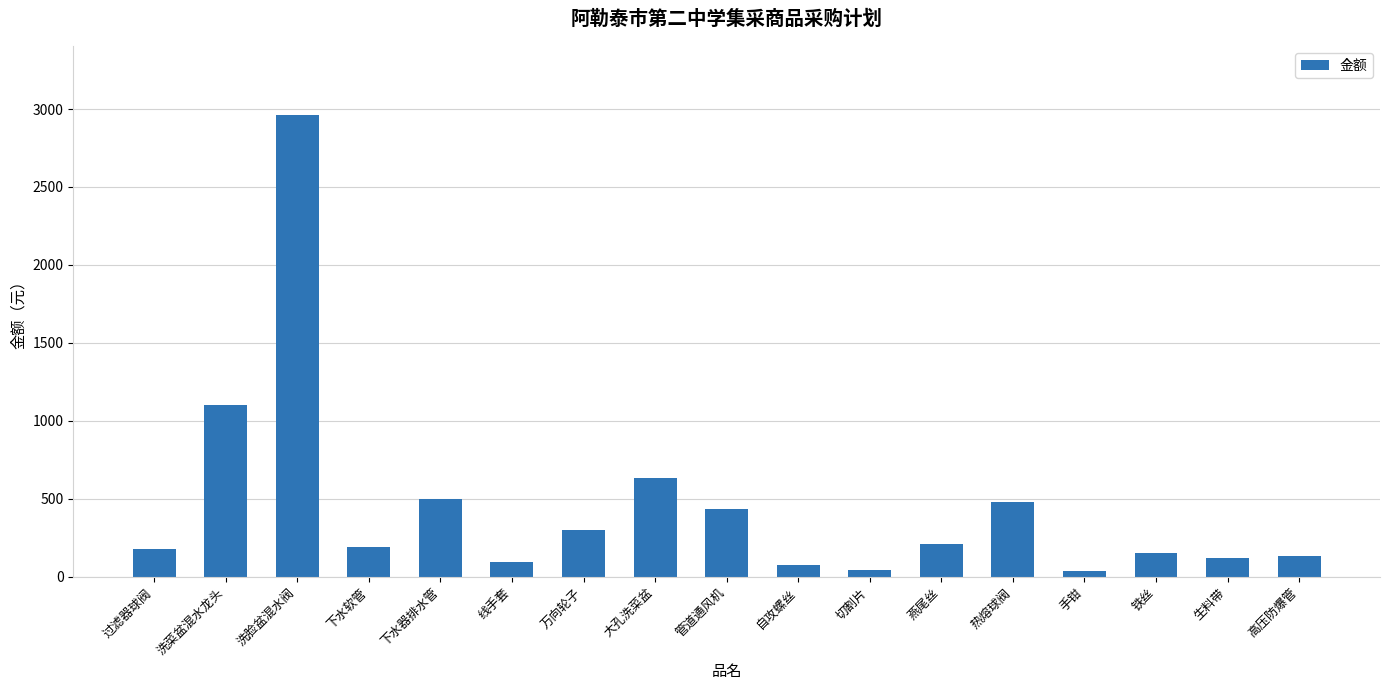

What is the change in value from 过滤器球阀 to 管道通风机?

+255